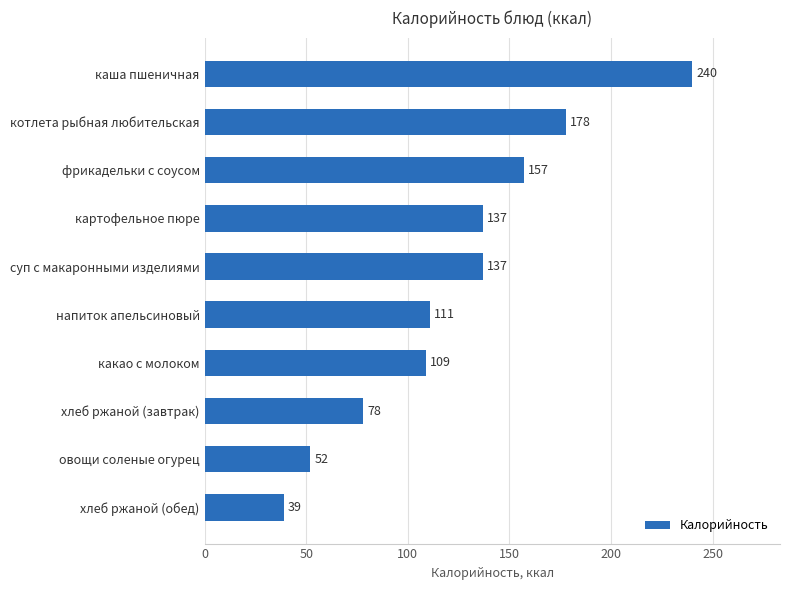

Which label corresponds to the smallest value in the chart?

хлеб ржаной (обед)